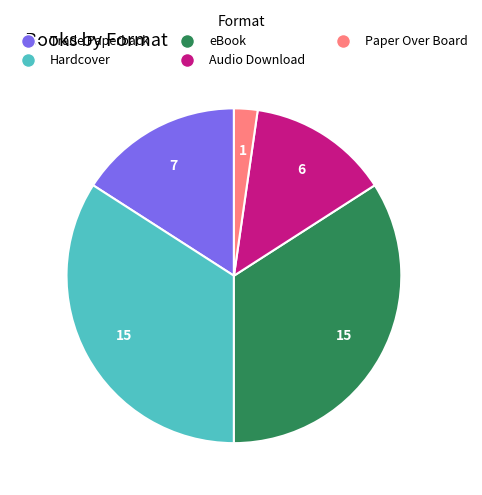

The Audio Download slice represents 5% of the pie. True or false?

False